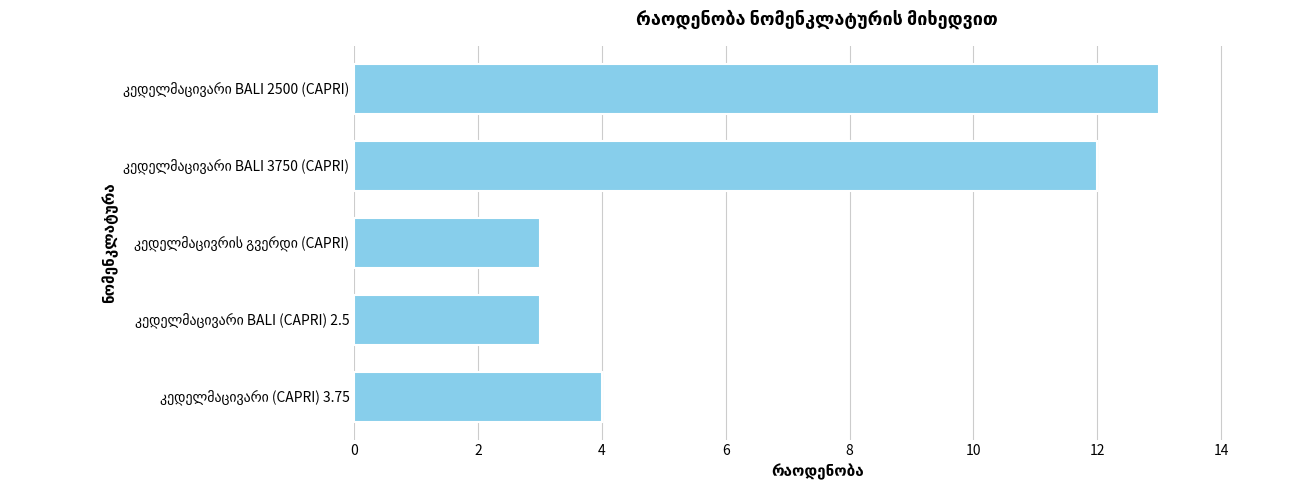

Reading top to bottom, transcribe all the data shown in this chart.

13	12	3	3	4